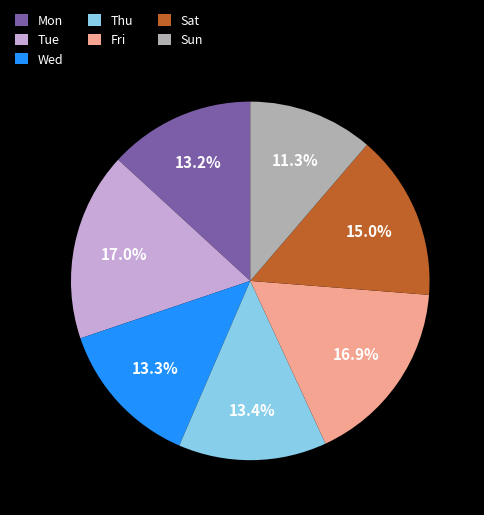

Does Sun represent more than half of the total?

No